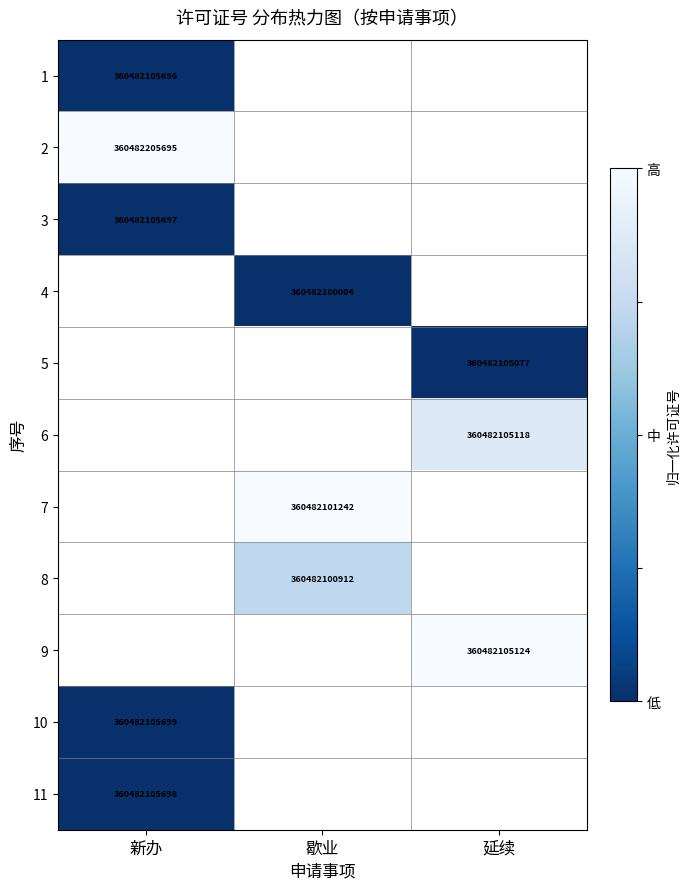

True or false: 1 has a value of 550352200685 at 新办.

False